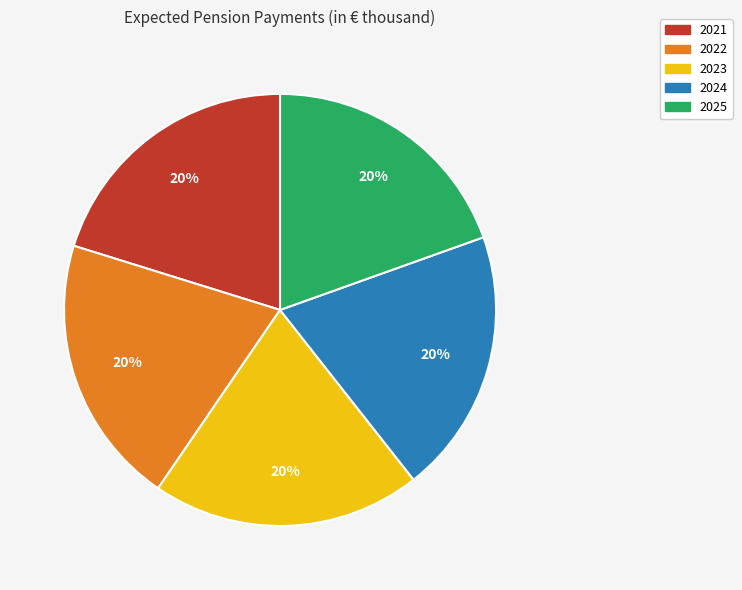

Is there any slice that represents more than half of the pie?

No